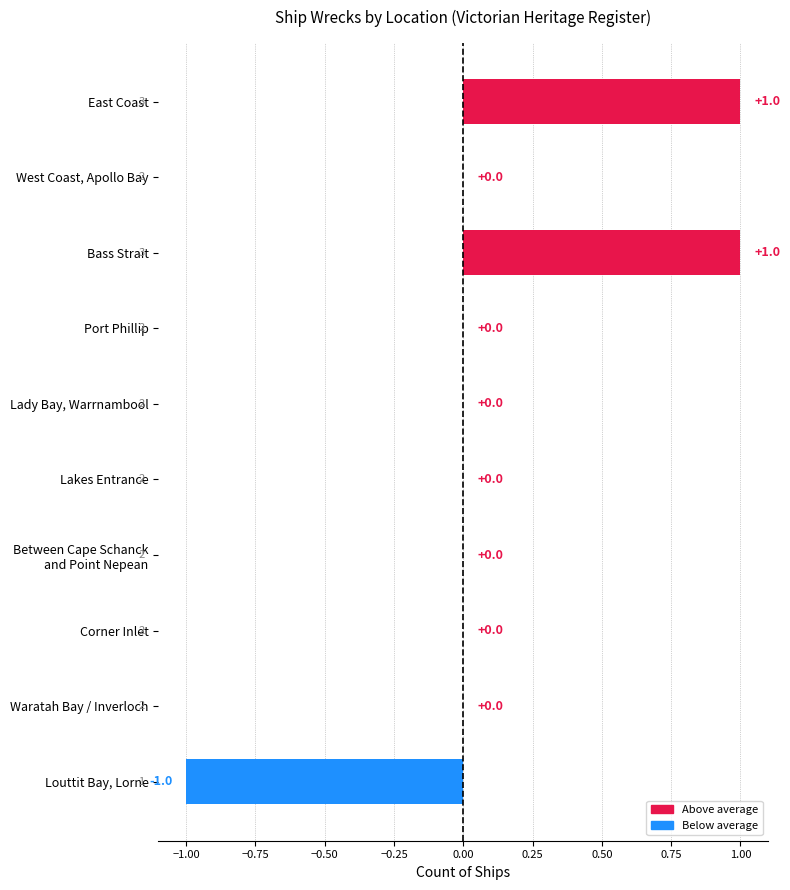

The chart shows a value of 1 at Bass Strait. True or false?

True